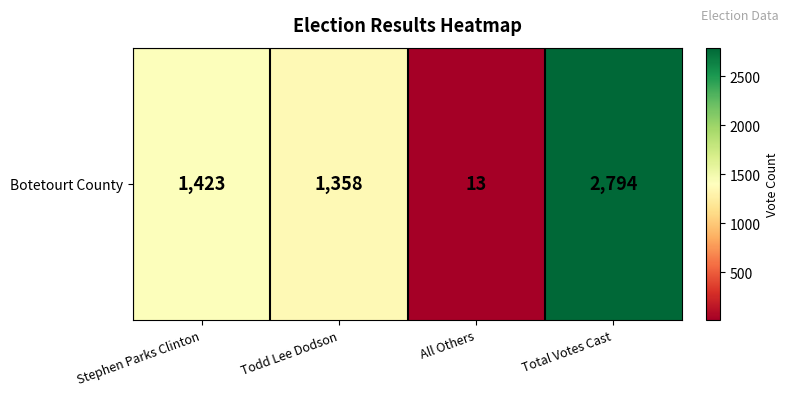

Reading left to right, transcribe all the data shown in this chart.

1423	1358	13	2794